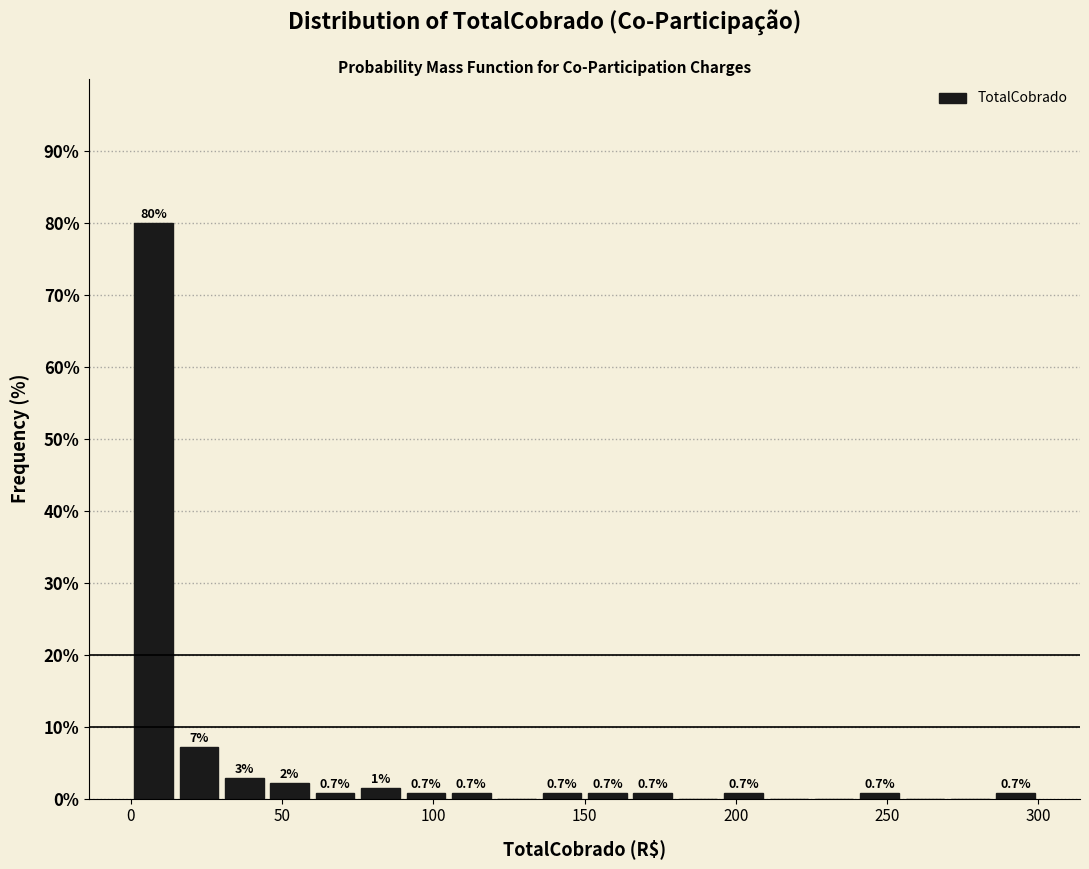

Around what value on the x-axis is the tallest bar? Give the approximate position of its centre, as read against the axis.

10